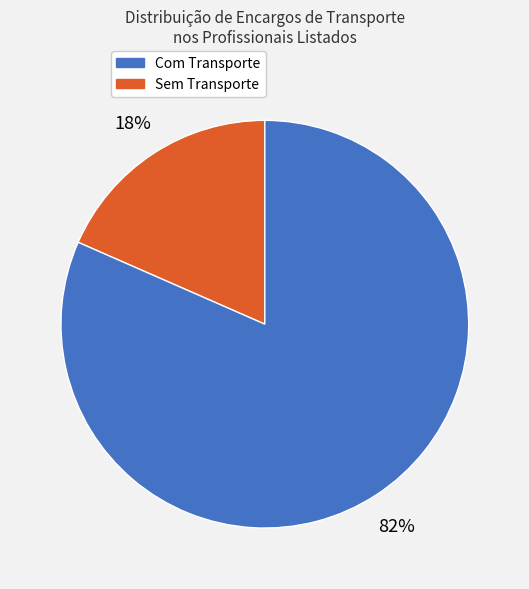

Is there any slice that represents more than half of the pie?

Yes